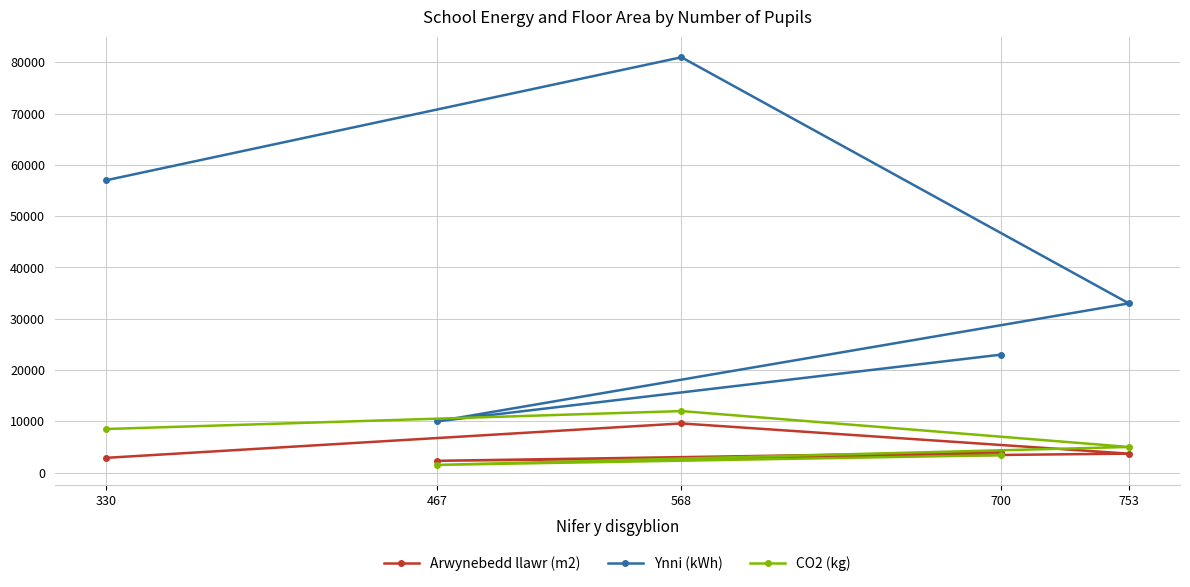

In CO2 (kg), how many points are lower than both neighbors (excluding endpoints)?

1